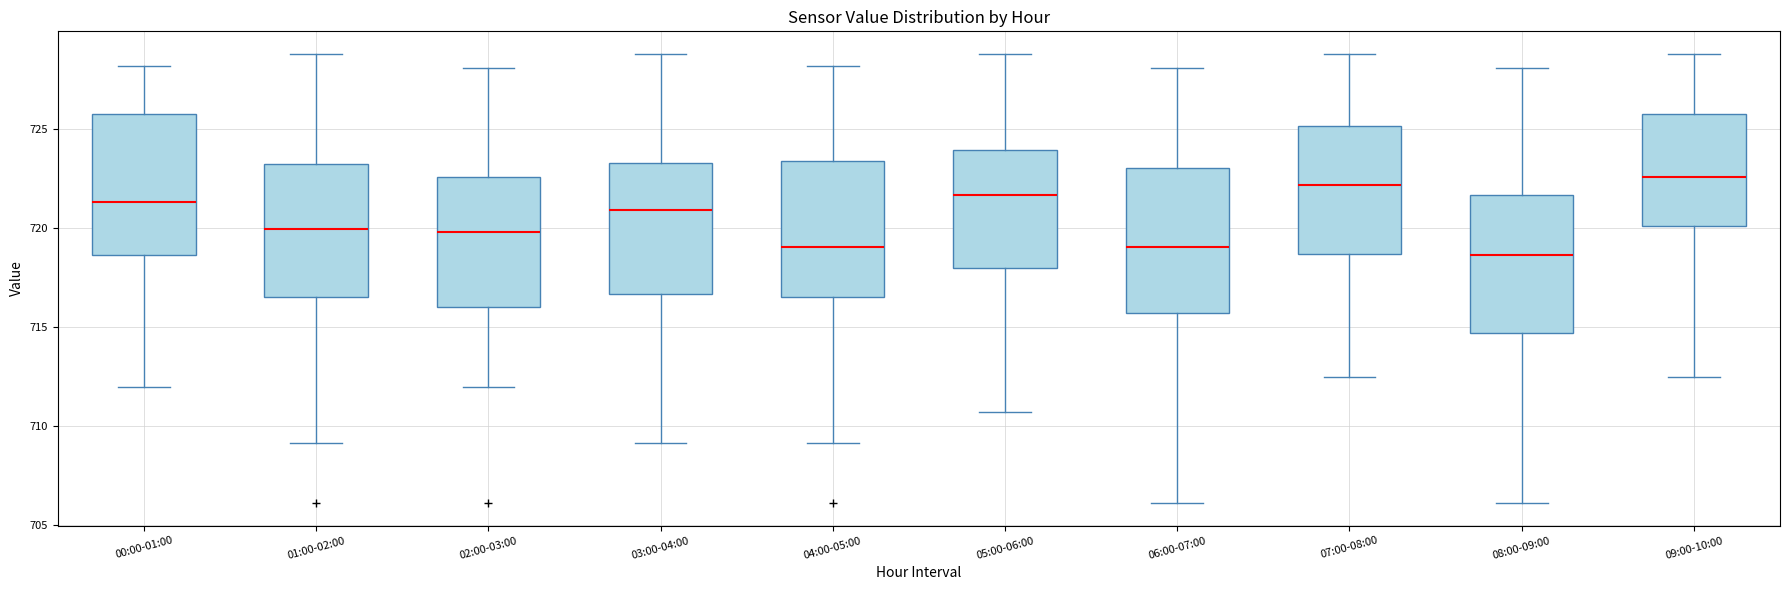

Reading left to right, transcribe this box plot: for each box, give where its median line is, the range the box spans, and where its two whiskers end, as read against the y-axis. The values are not printed on the chart, so give them approximately, as read against the axis.

00:00-01:00: median 721.5, box 718.5 to 726.0, whiskers 712.0 to 728.0
01:00-02:00: median 720.0, box 716.5 to 723.0, whiskers 709.0 to 729.0
02:00-03:00: median 720.0, box 716.0 to 722.5, whiskers 712.0 to 728.0
03:00-04:00: median 721.0, box 716.5 to 723.5, whiskers 709.0 to 729.0
04:00-05:00: median 719.0, box 716.5 to 723.5, whiskers 709.0 to 728.0
05:00-06:00: median 721.5, box 718.0 to 724.0, whiskers 710.5 to 729.0
06:00-07:00: median 719.0, box 715.5 to 723.0, whiskers 706.0 to 728.0
07:00-08:00: median 722.0, box 718.5 to 725.0, whiskers 712.5 to 729.0
08:00-09:00: median 718.5, box 714.5 to 721.5, whiskers 706.0 to 728.0
09:00-10:00: median 722.5, box 720.0 to 726.0, whiskers 712.5 to 729.0